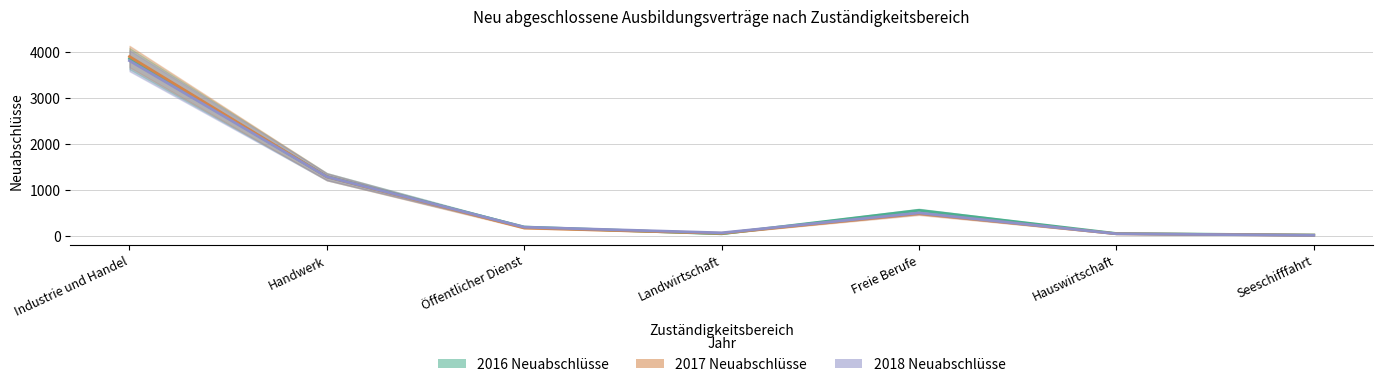

The 2018 Neuabschlüsse series shows 183 at Öffentlicher Dienst. True or false?

True